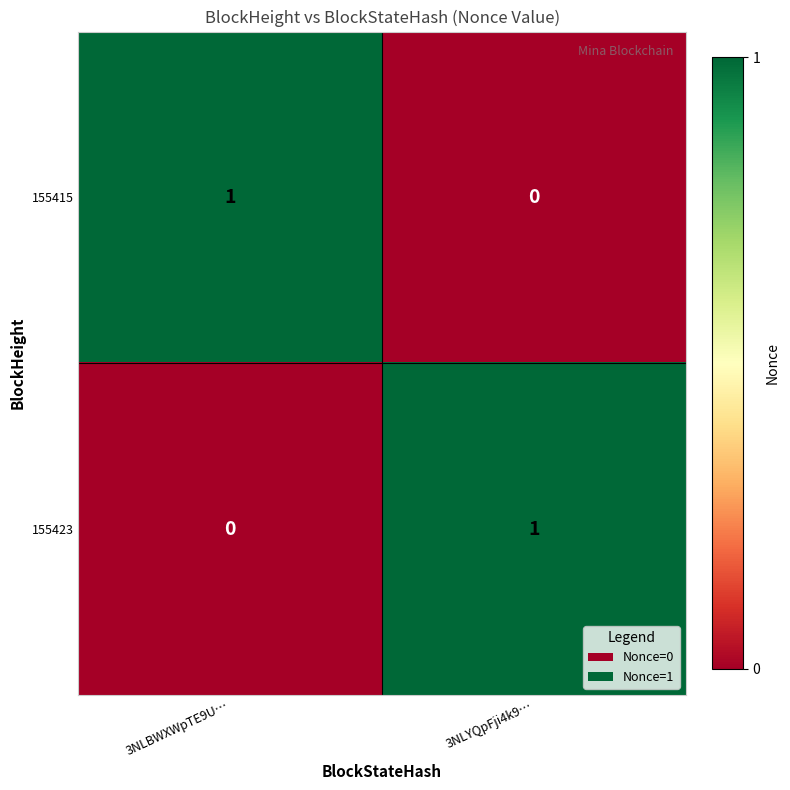

Is the value of 155415 at 3NLYQpFji4k9… greater than the value of 155423 at 3NLYQpFji4k9…?

No